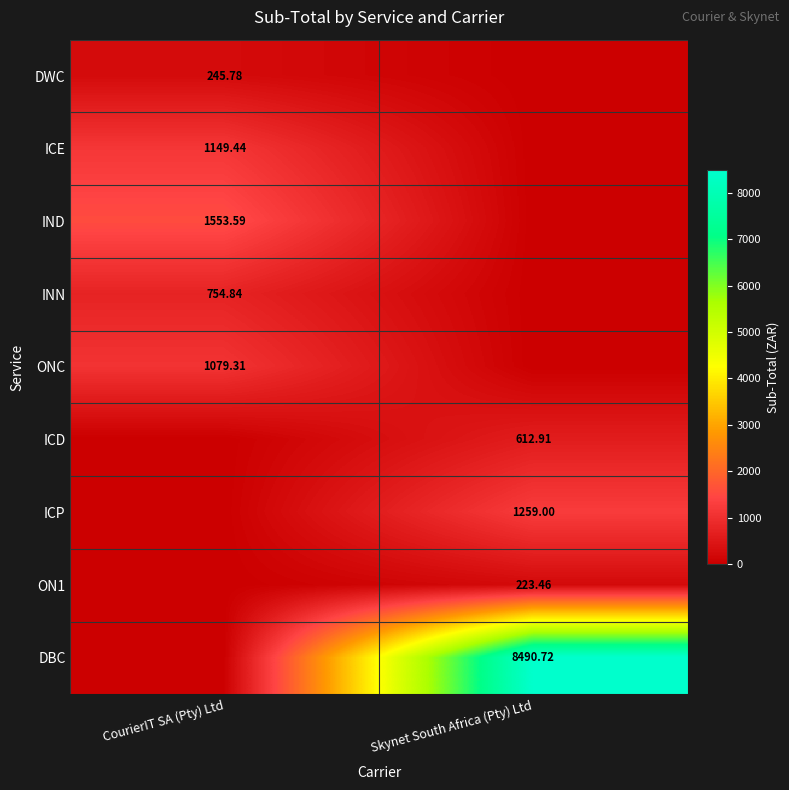

What is the highest value of the ICE series?

1149.4